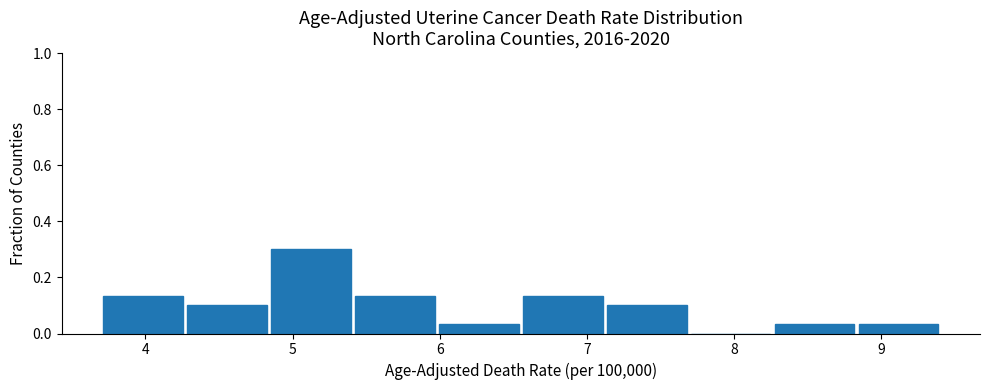

Over which range of the x-axis is the bar tallest?

4.84 to 5.41